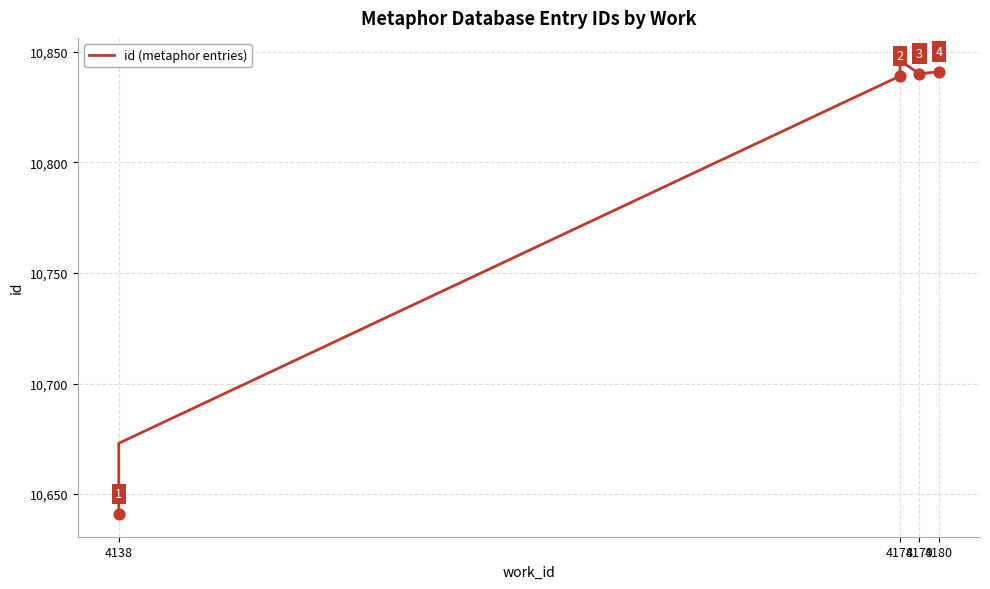

What is the change in value from 4178 to 4179?

-5